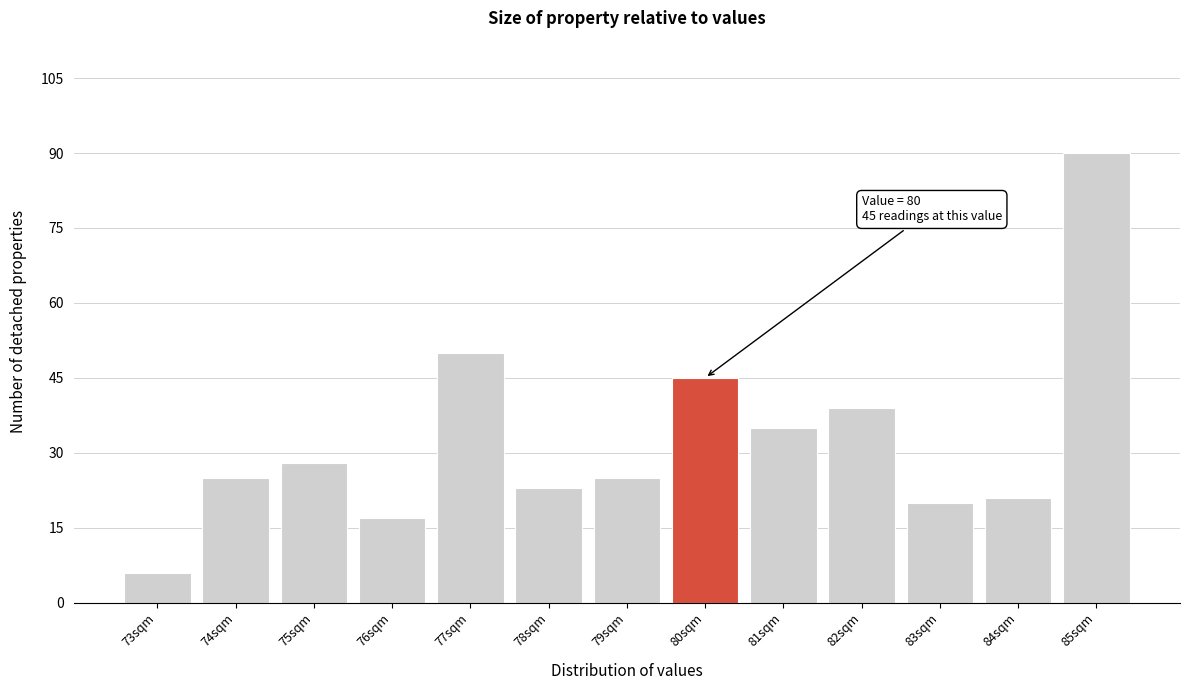

Over which range of the x-axis is the bar tallest?

84.5 to 85.5